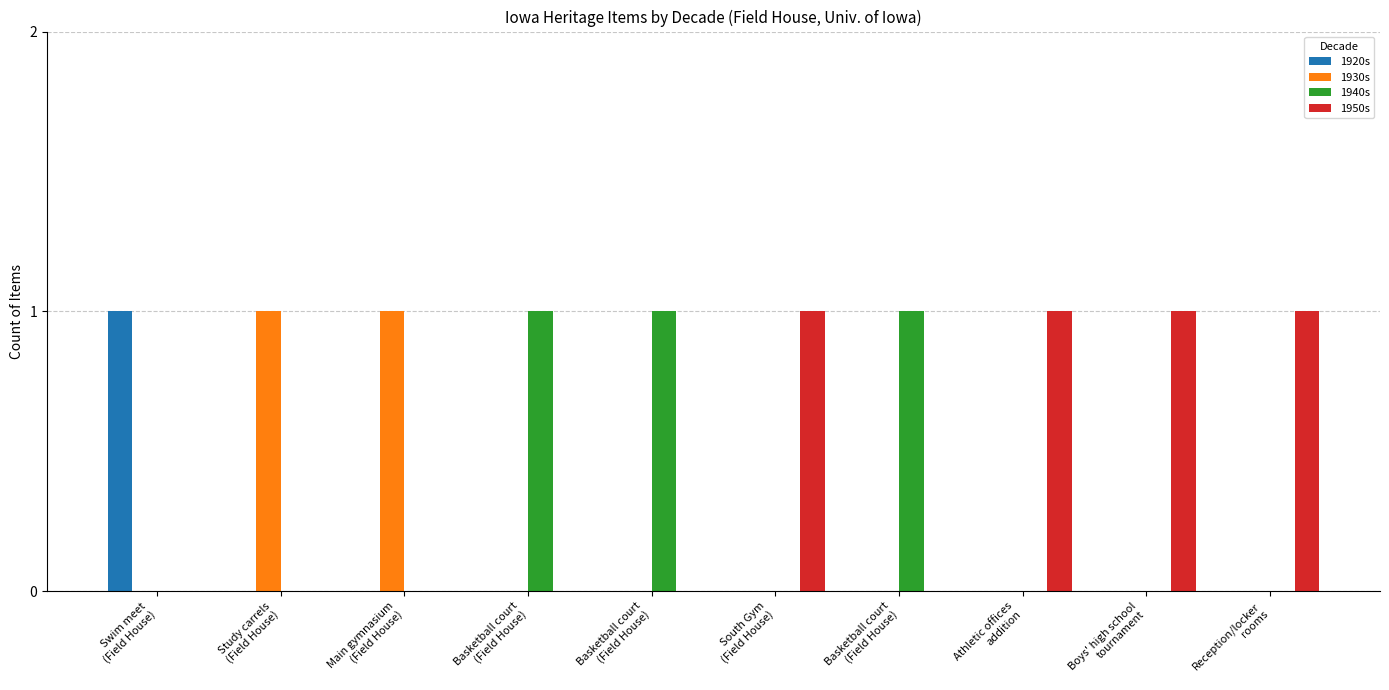

Rank the series at South Gym
(Field House) from lowest to highest value.

1920s, 1930s, 1940s, 1950s